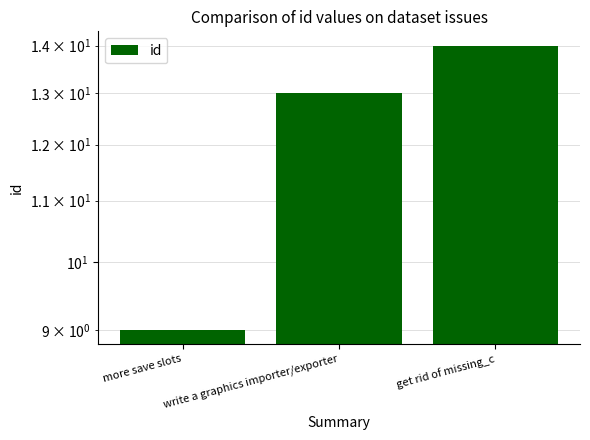

The chart shows a value of 9 at more save slots. True or false?

True